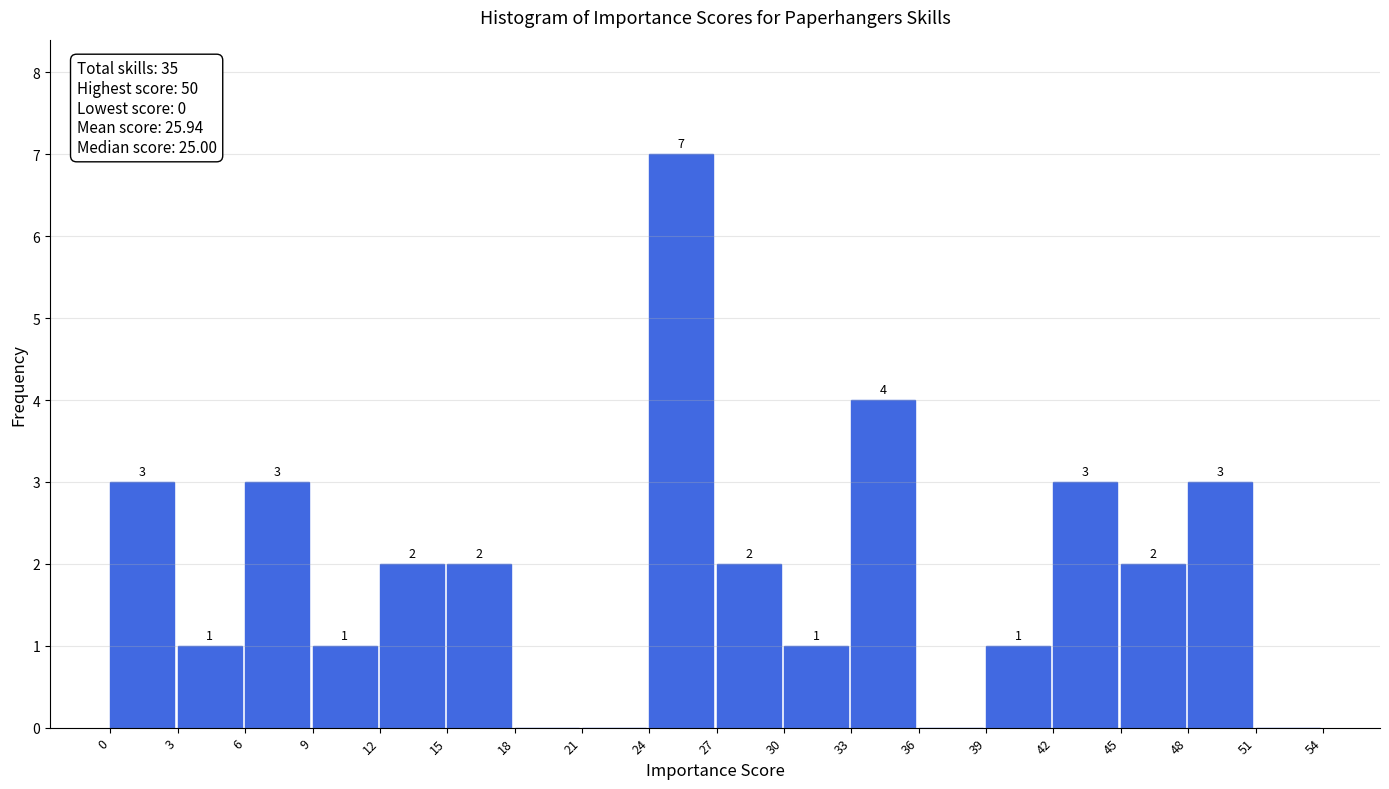

Which range on the x-axis has the tallest bar?

24 to 27